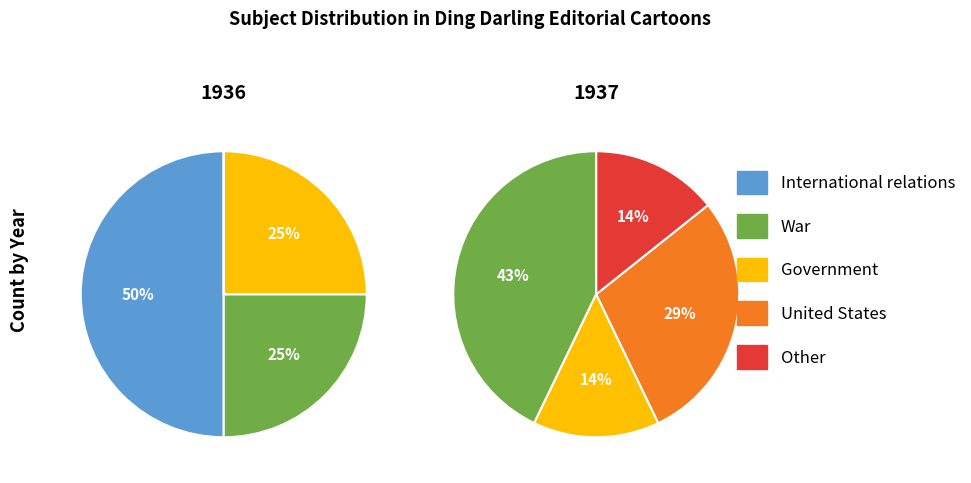

Which series changed the most between War and Government?

1937